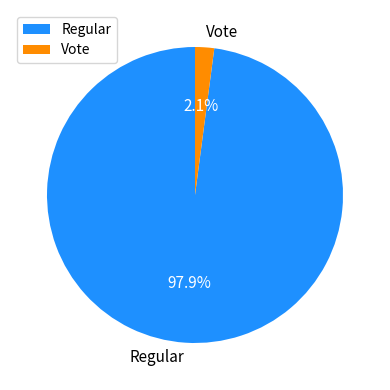

To the nearest percent, what portion does Regular represent?

98%